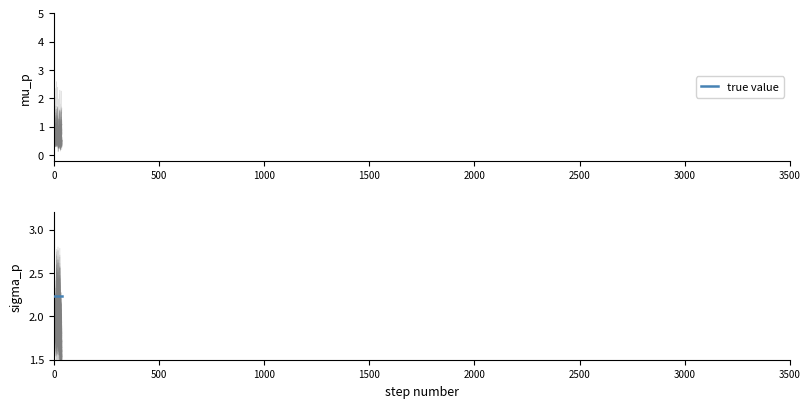

Reading left to right, transcribe all the data shown in this chart.

P1: 1.1	0.9	1.0	1.4	1.1	1.4	1.6	1.1	1.3	1.3	1.0	1.2	1.2	1.2	1.6	1.2	1.2	1.6	1.5	1.7	1.0	1.1	1.2	0.8	1.3	1.1	1.6	0.9	1.4	1.5	1.4	0.8	1.2	1.0	1.1	1.6	1.1	1.2	1.1	1.1
P2: 2.2	2.3	1.8	2.0	2.0	2.2	2.2	2.2	2.1	2.3	2.1	1.9	2.7	2.1	2.4	2.0	2.1	2.1	2.4	2.0	2.7	2.3	2.1	1.9	2.1	2.0	2.2	2.0	2.0	2.7	2.0	1.6	2.2	1.9	2.0	2.2	1.8	1.7	1.9	1.8